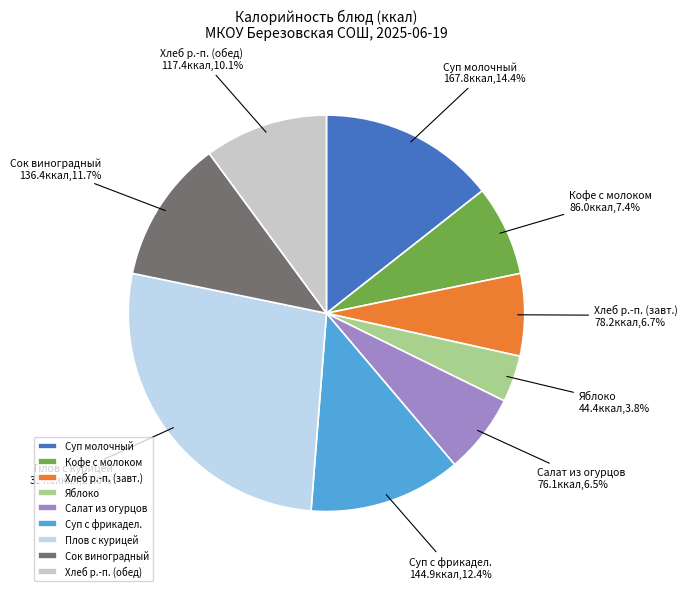

Does Хлеб р.-п. (завт.) represent more than half of the total?

No